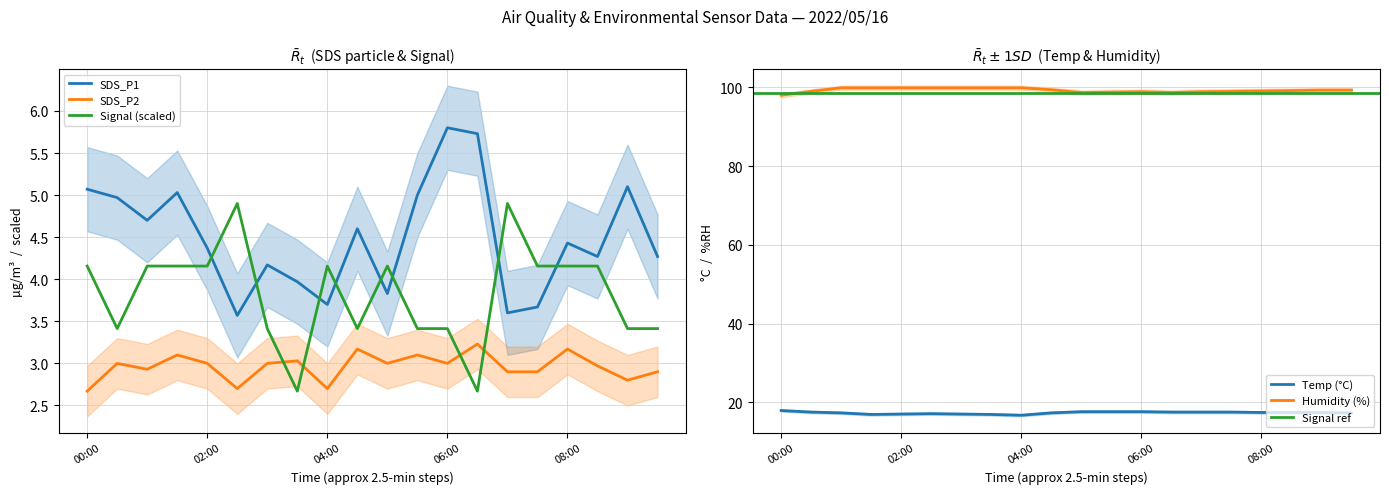

What position from the right is 07:30?

5